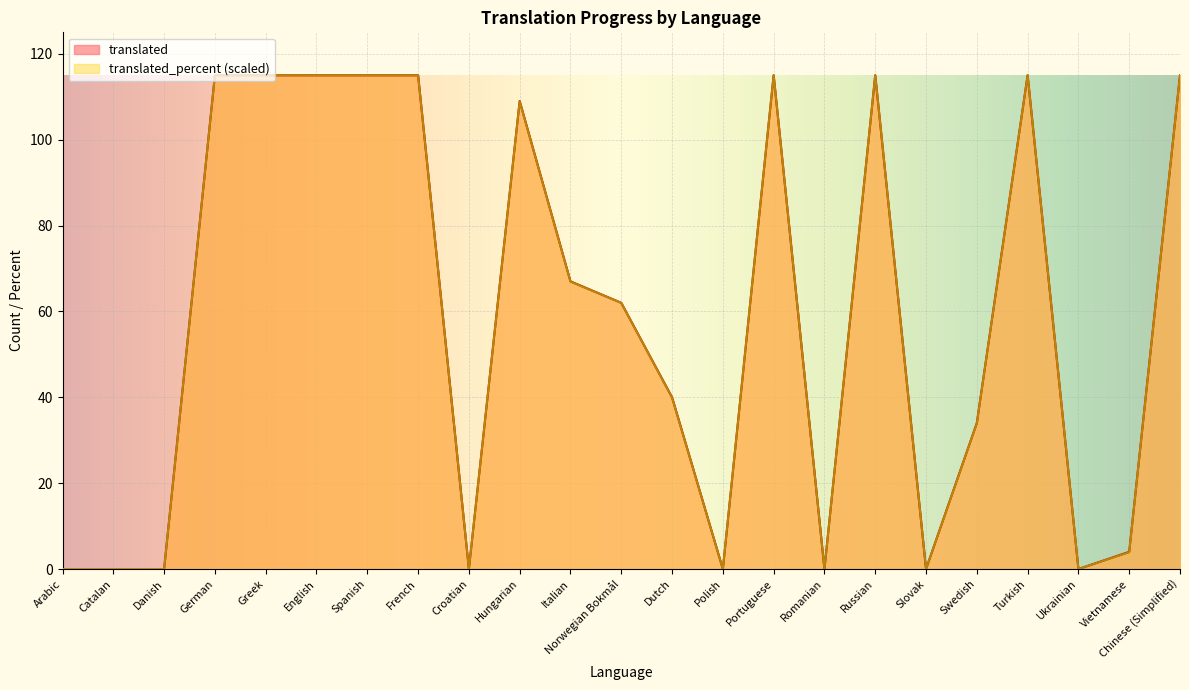

Rank the series by their average value, from highest to lowest.

translated, translated_percent